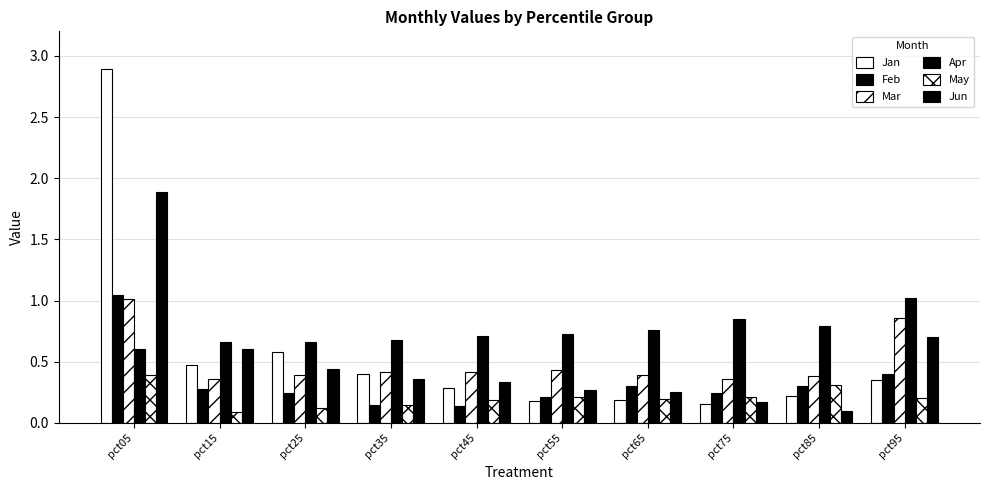

How many data points does each series have?

10